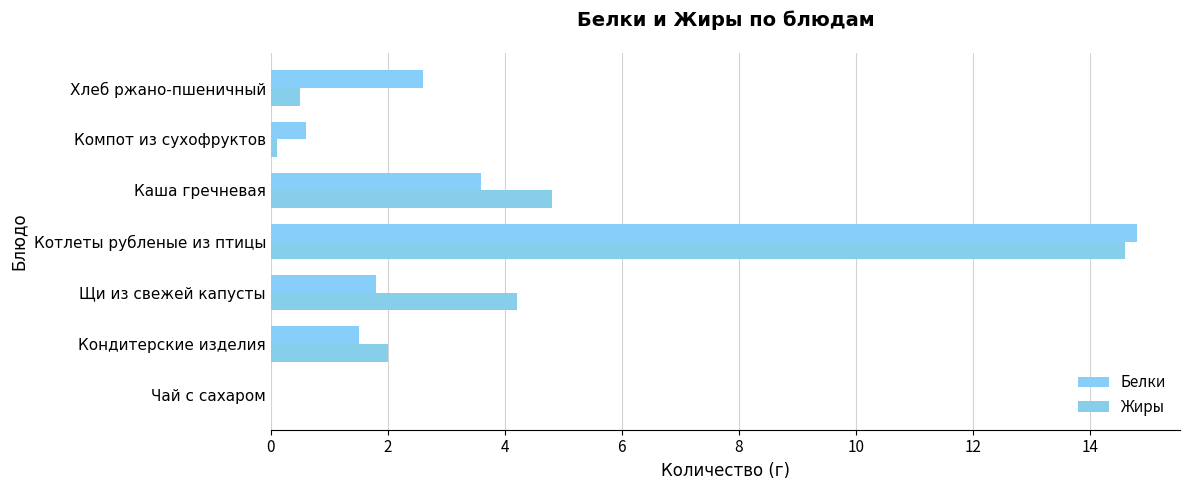

How many values in the Белки series exceed 1?

5